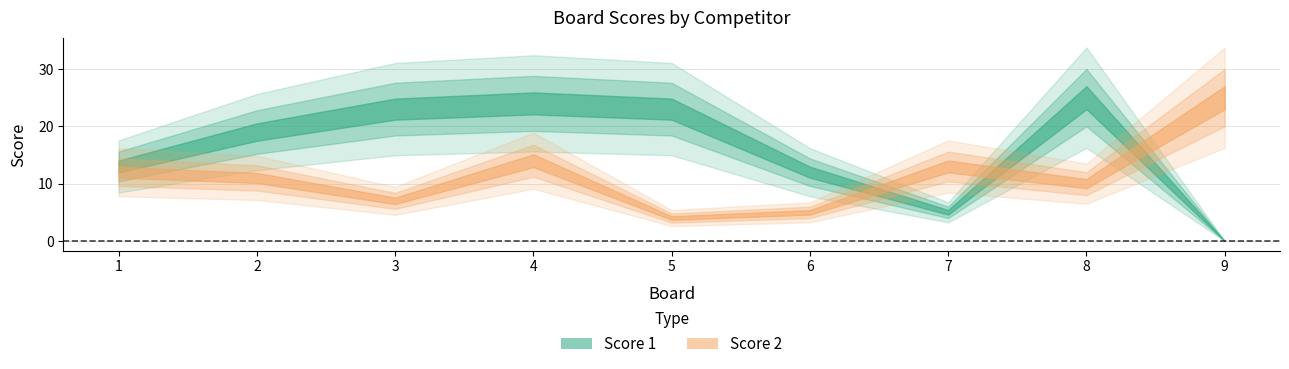

Between 2 and 5, which series saw the biggest shift?

Score 2